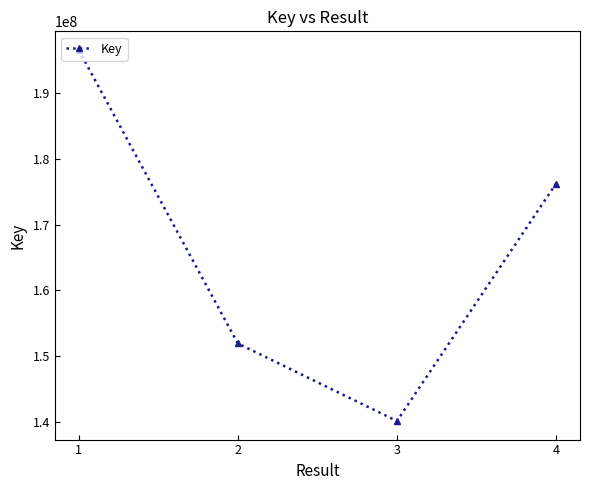

The value at 2 is 219348307. True or false?

False